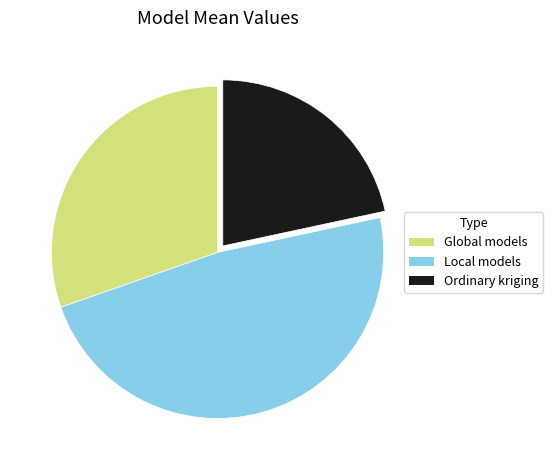

How many slices are in this pie chart?

3